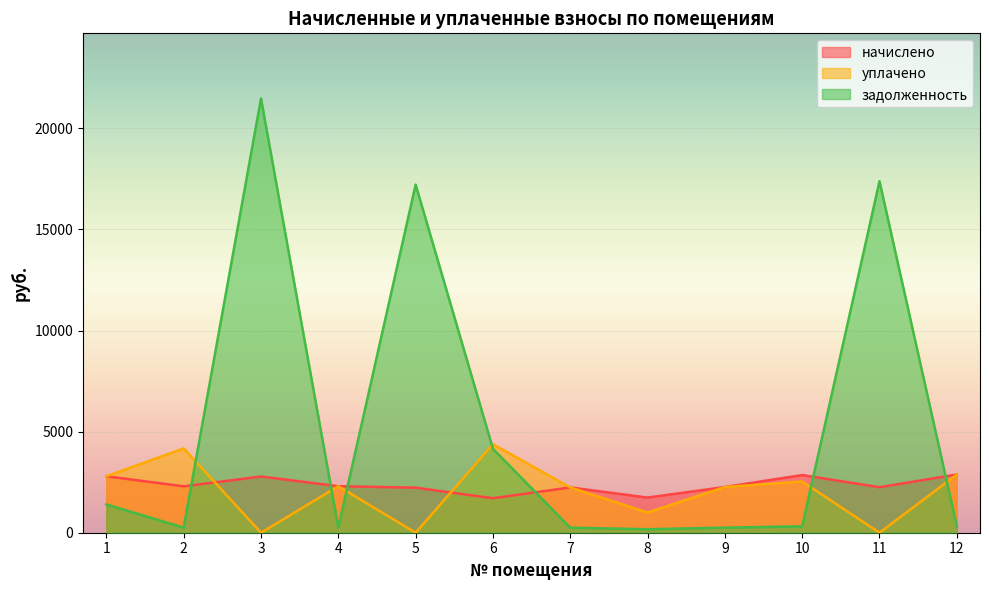

What is the difference between the maximum and minimum values in the уплачено series?

4378.8